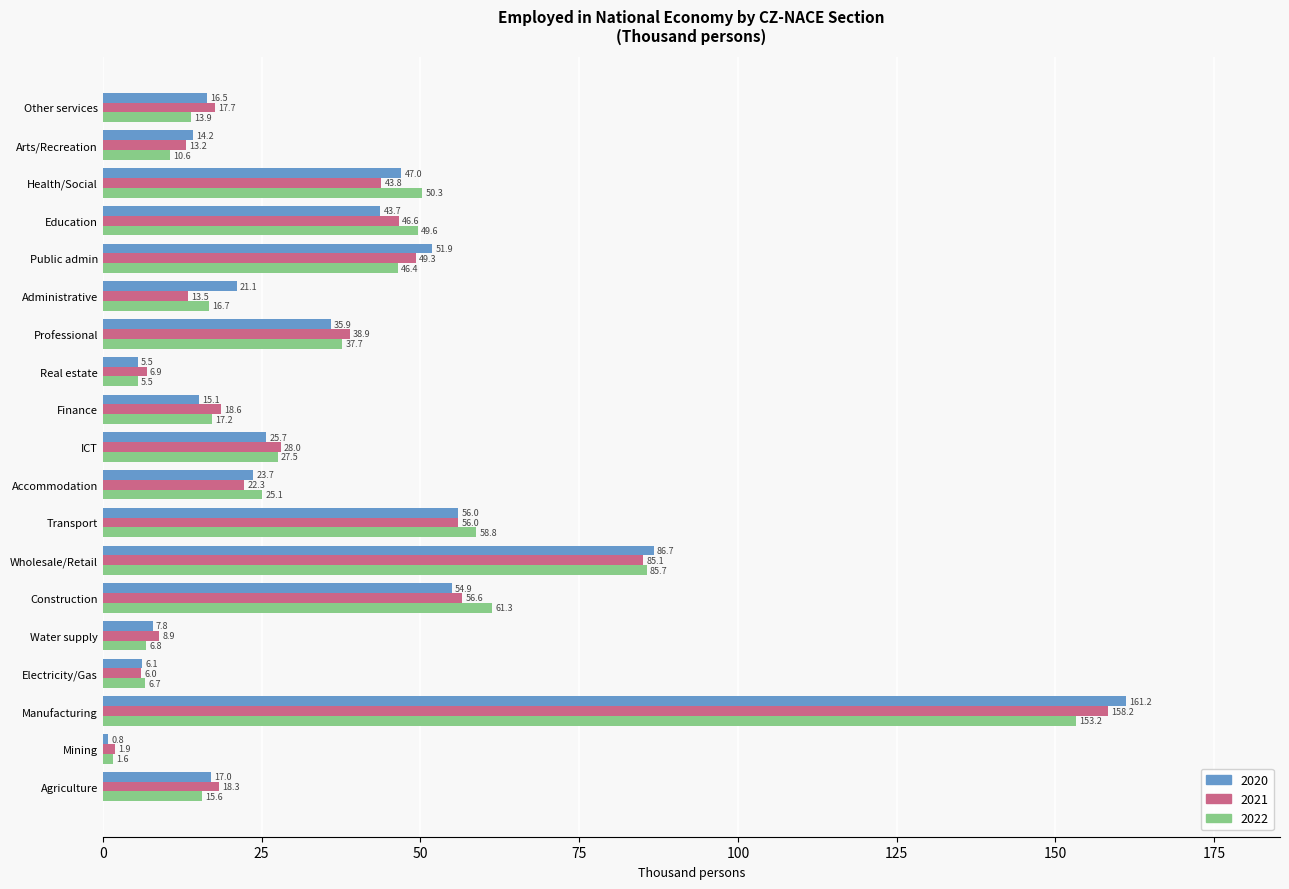

Which series has the largest total across all categories?

2020